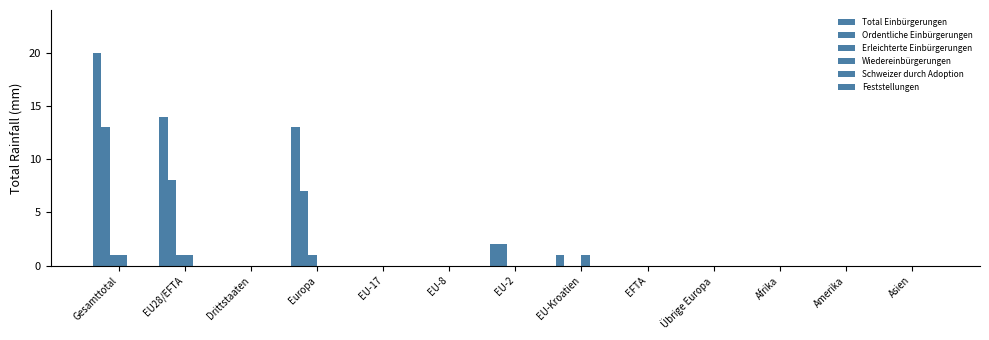

Which series has the largest total across all categories?

Total Einbürgerungen